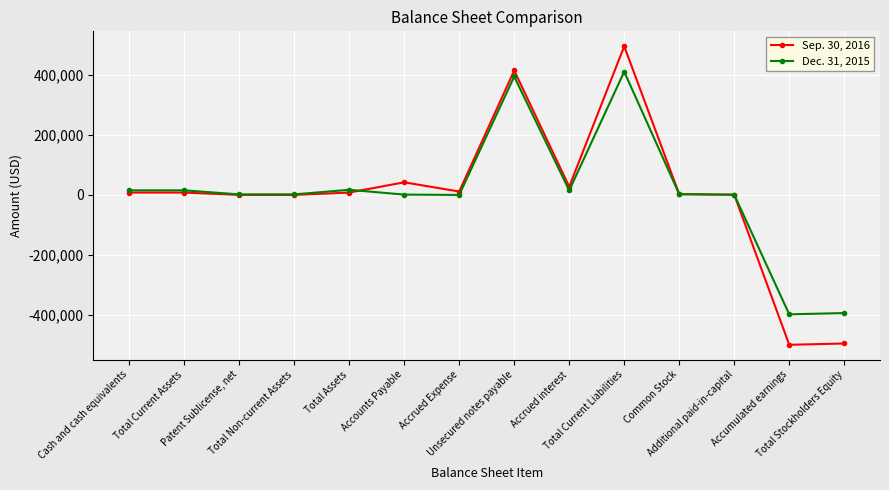

What is the lowest value of the Sep. 30, 2016 series?

-499746